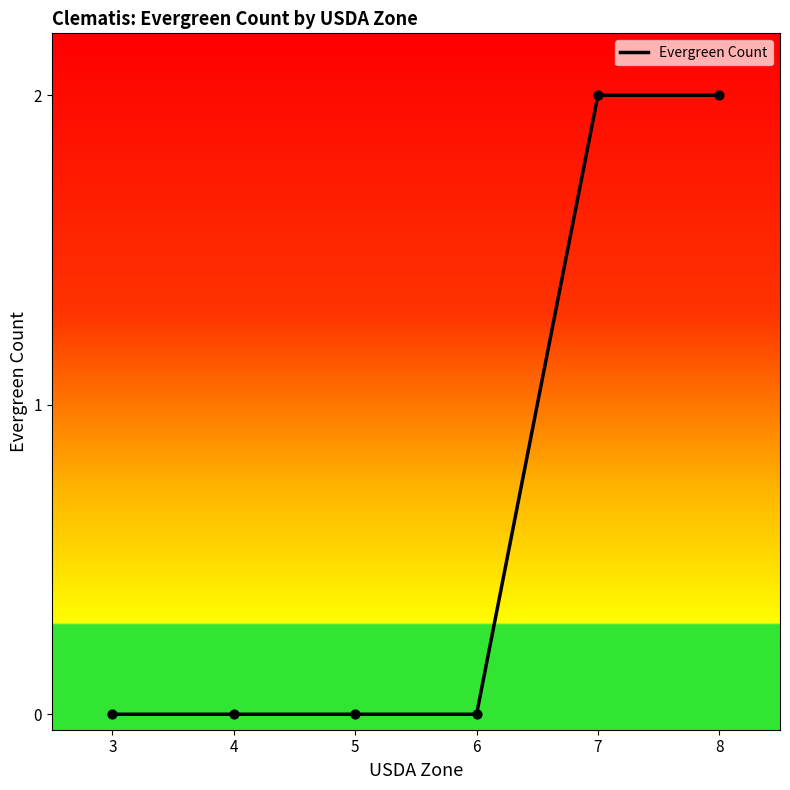

Between 7 and 5, which is larger?

7